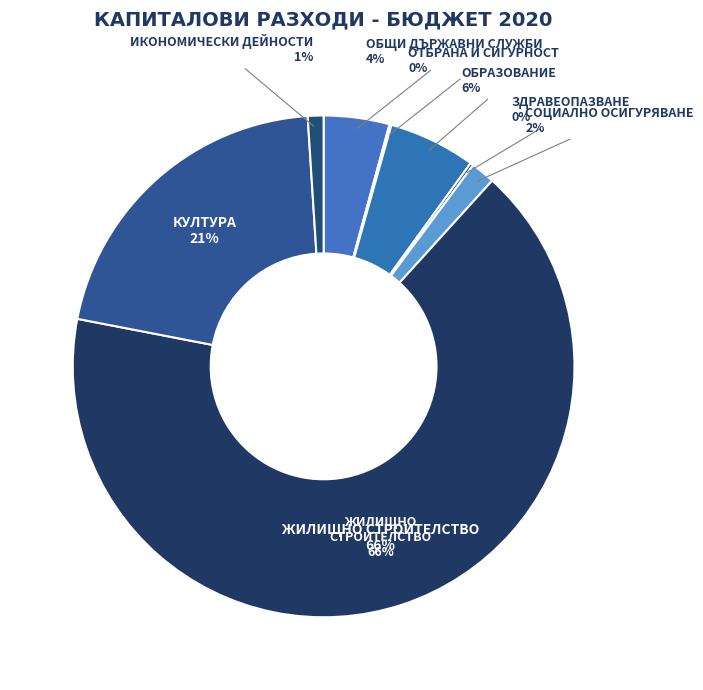

To the nearest percent, what is the difference between the ИКОНОМИЧЕСКИ ДЕЙНОСТИ and ЖИЛИЩНО СТРОИТЕЛСТВО slice percentages?

65%